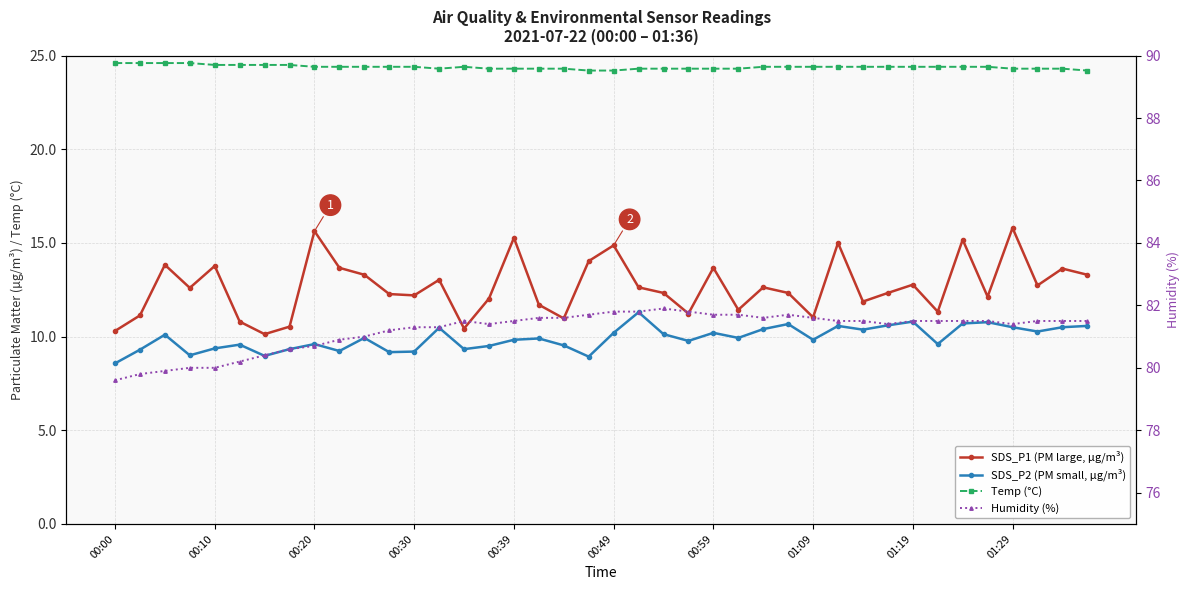

How many series are shown in this chart?

4